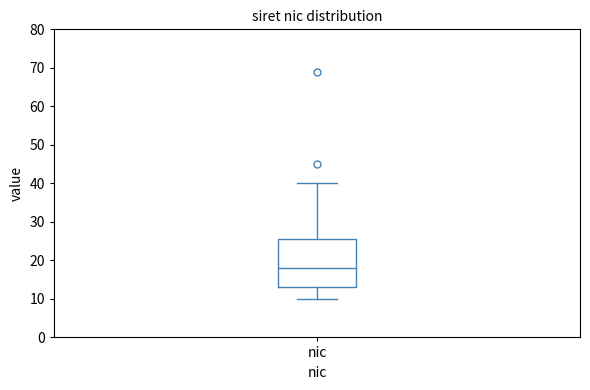

Transcribe this box plot: give where the median line is, the range the box spans, and where the two whiskers end, as read against the y-axis. The values are not printed on the chart, so give them approximately, as read against the axis.

median 18, box 13 to 26, whiskers 10 to 40